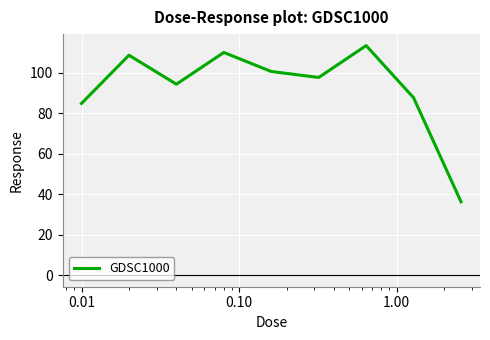

What is the smallest value displayed?

36.3